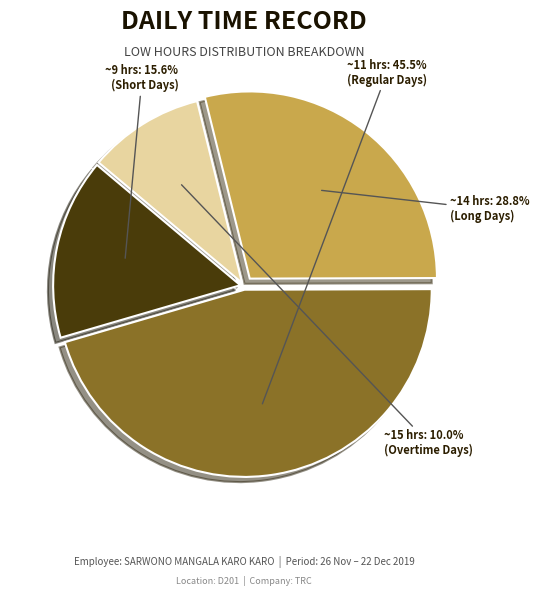

Is there any slice that represents more than half of the pie?

No